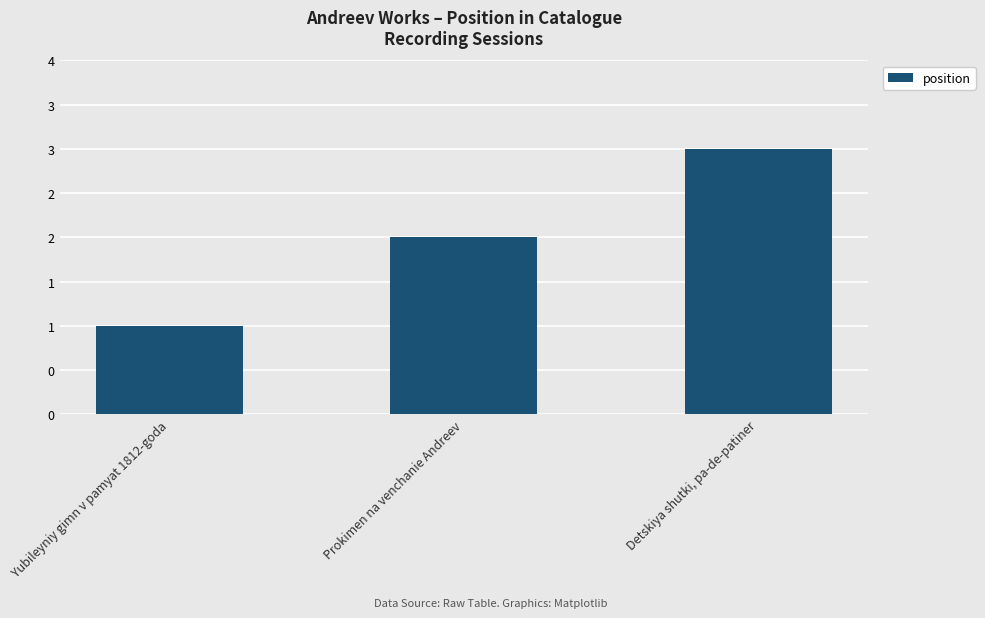

At which label does the data first exceed 2?

Detskiya shutki, pa-de-patiner